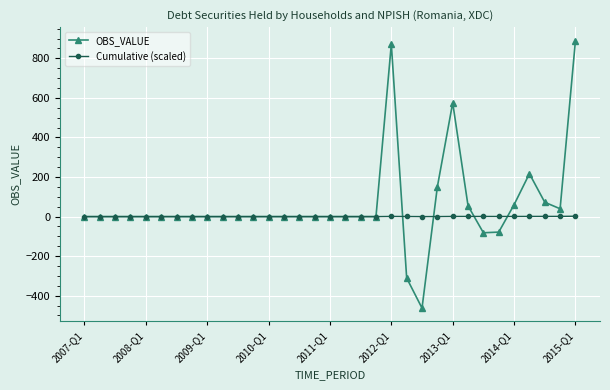

Rank the series by their average value, from lowest to highest.

Cumulative (scaled), OBS_VALUE